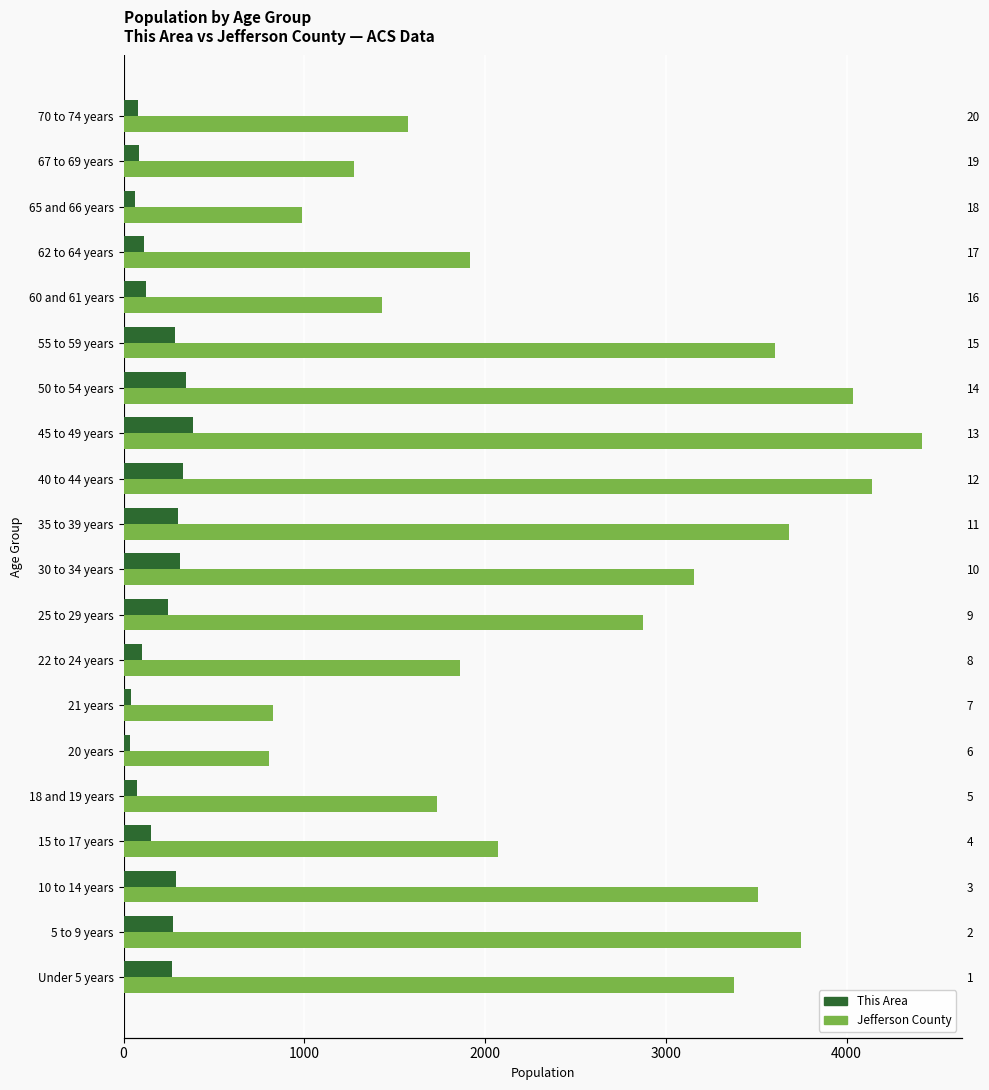

How many bars are there in each group?

2